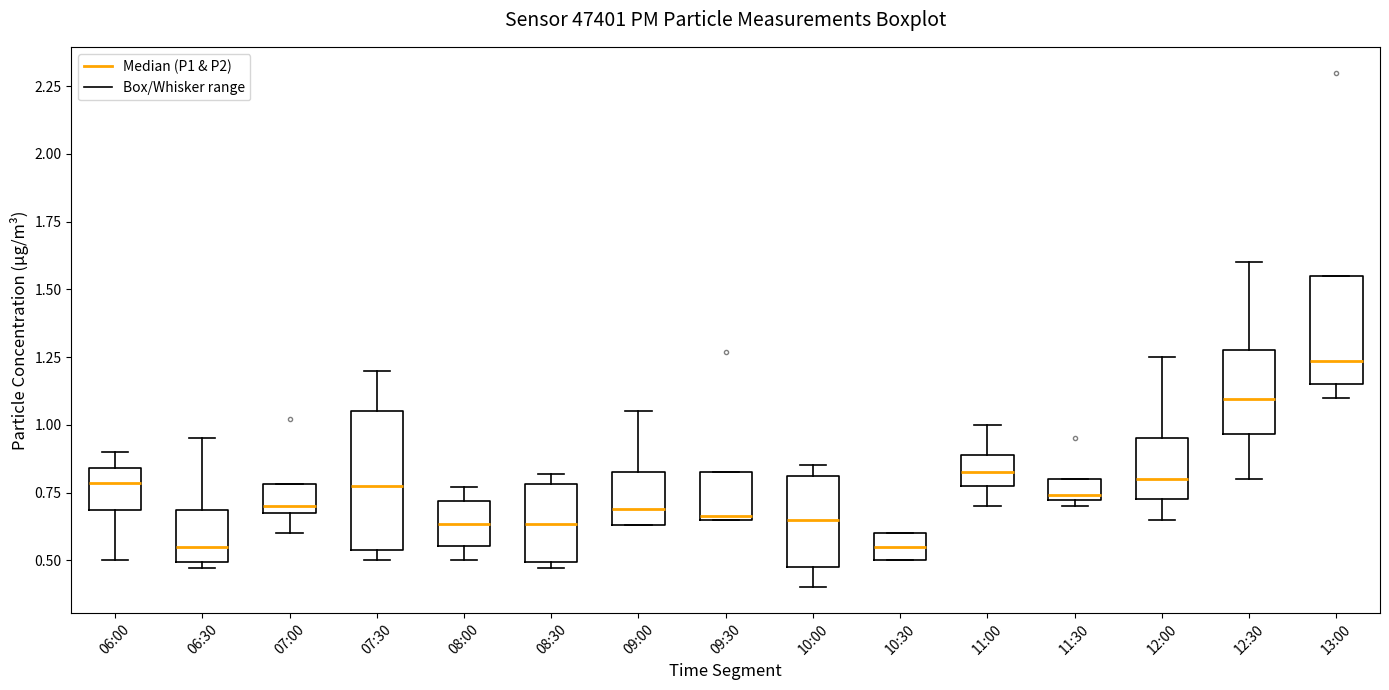

Where is the upper edge of the box for 08:00 on the y-axis? The values are not printed on the chart, so give them approximately, as read against the axis.

0.70